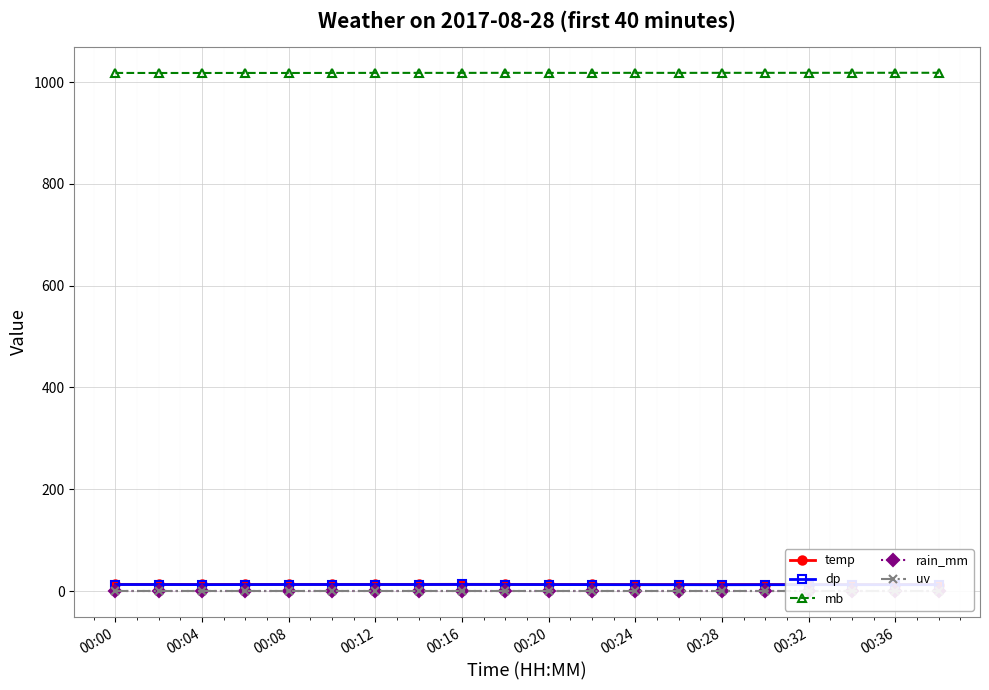

True or false: mb has more than 2 interior local peaks.

True